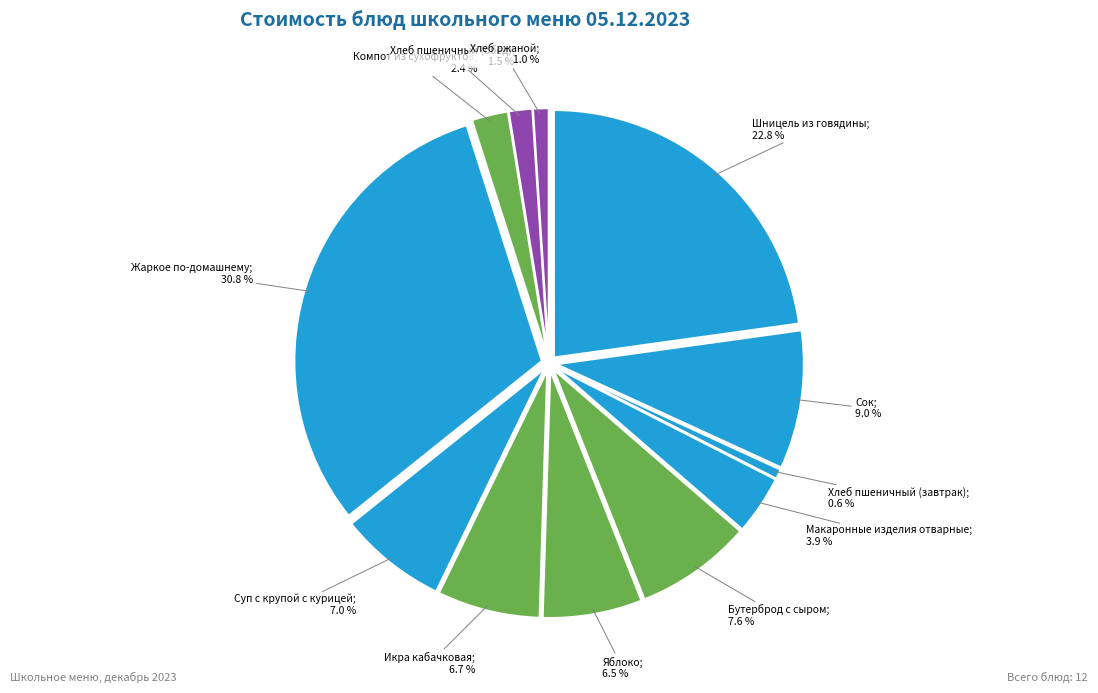

Combined, do Хлеб пшеничный (обед) and Хлеб пшеничный (завтрак) account for over 50%?

No